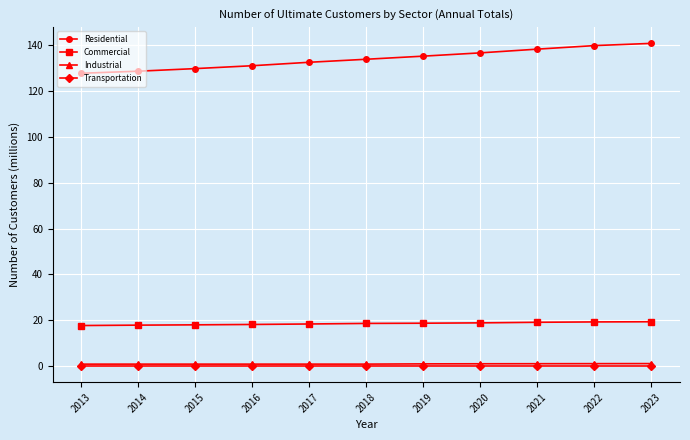

How many lines are shown in the chart?

4